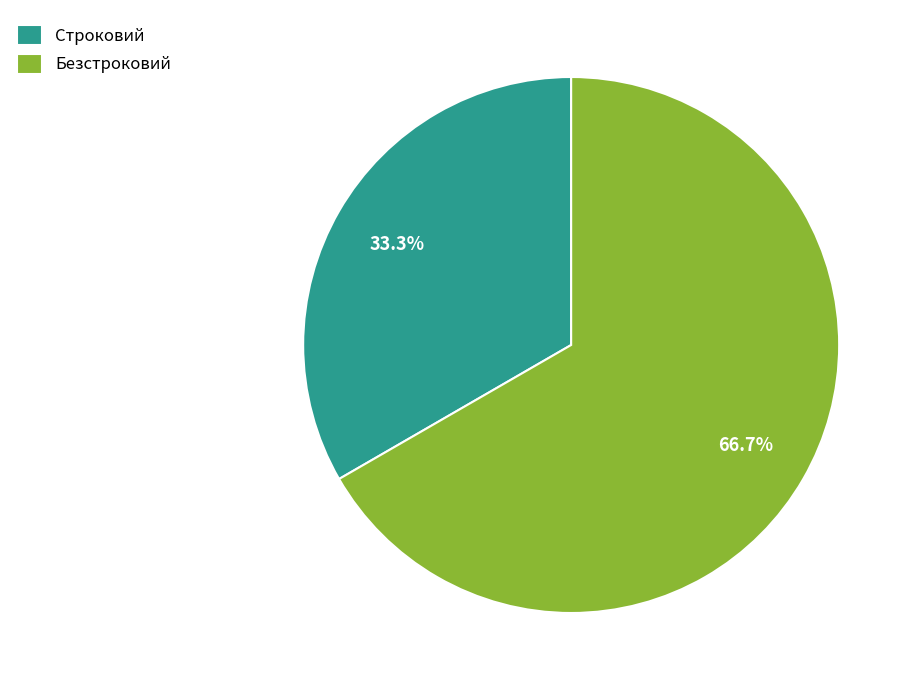

To the nearest percent, what portion does Безстроковий represent?

67%